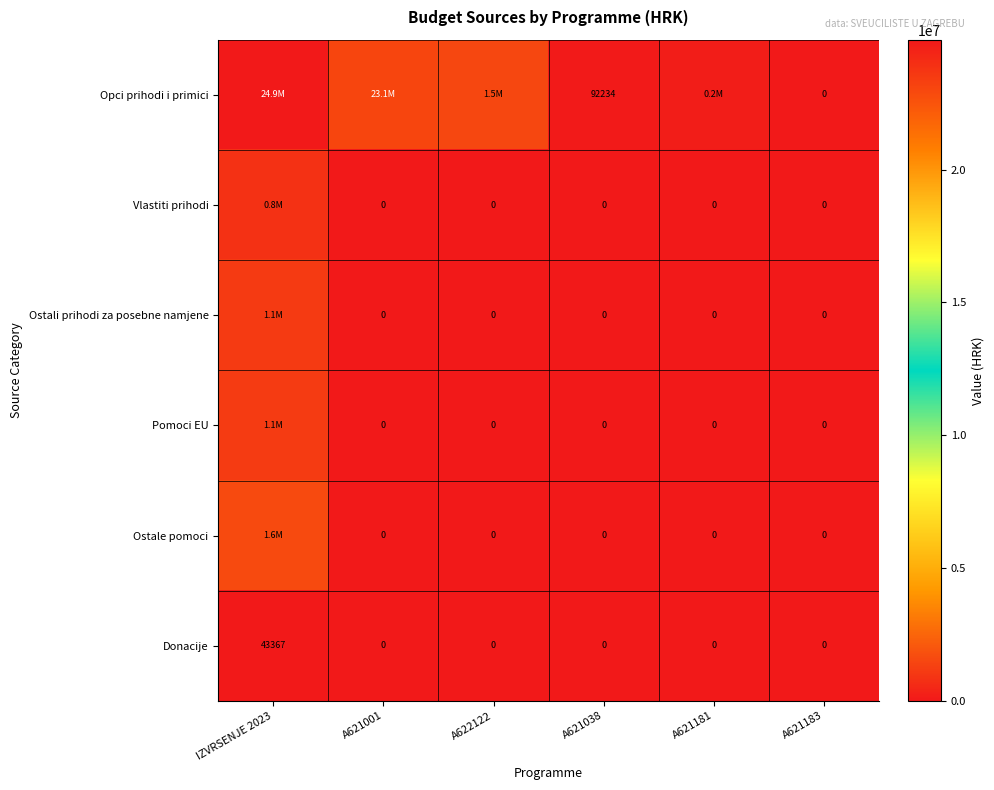

What is the highest value of the Pomoci EU series?

1127106.9